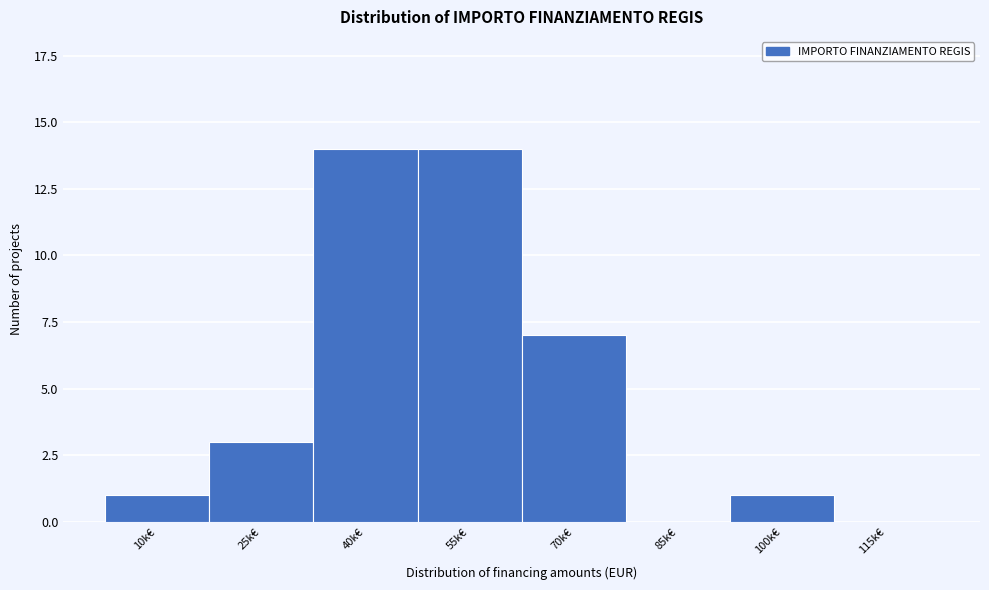

Reading left to right, transcribe all the data shown in this chart.

10k€=1	25k€=3	40k€=14	55k€=14	70k€=7	85k€=0	100k€=1	115k€=0